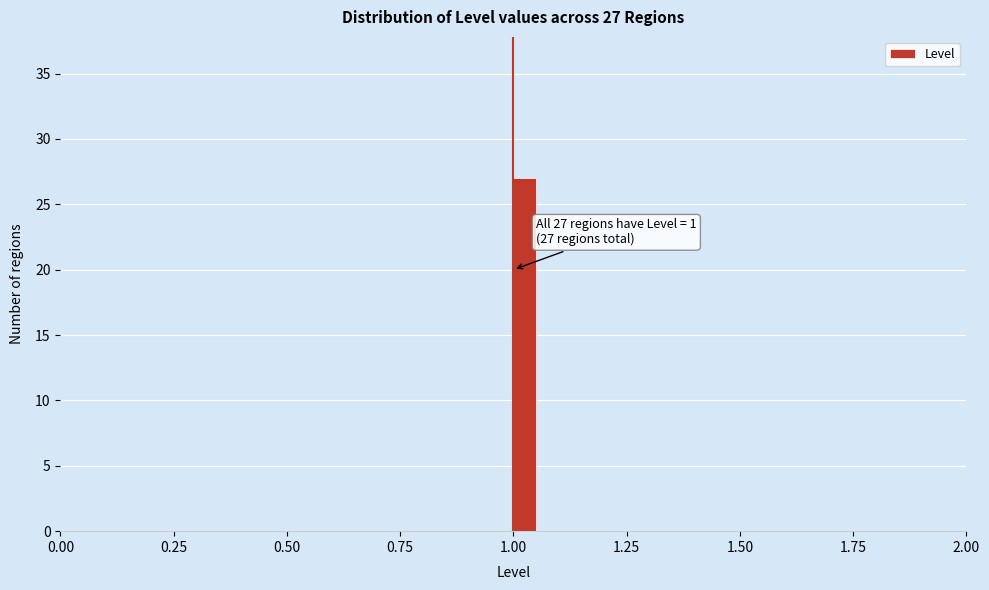

Read against the x-axis, roughly where is the centre of the tallest bar?

1.05